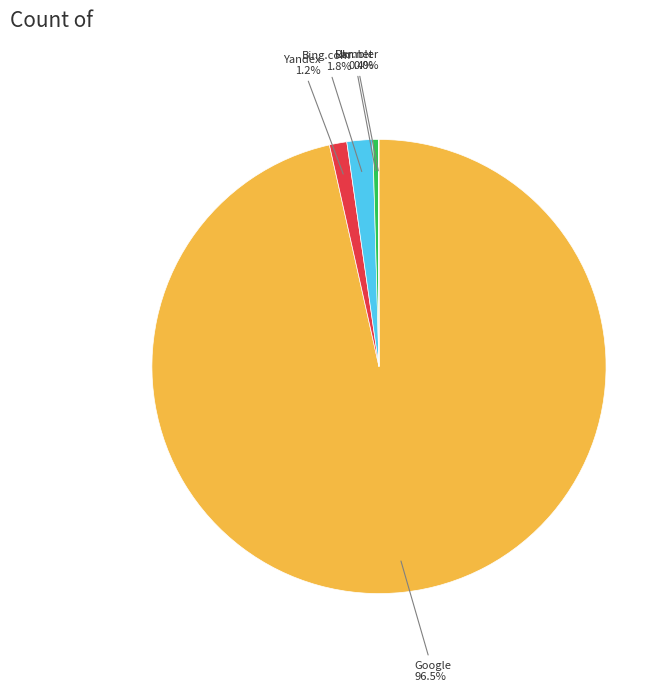

What percentage is NOT represented by Yandex?

98.8%